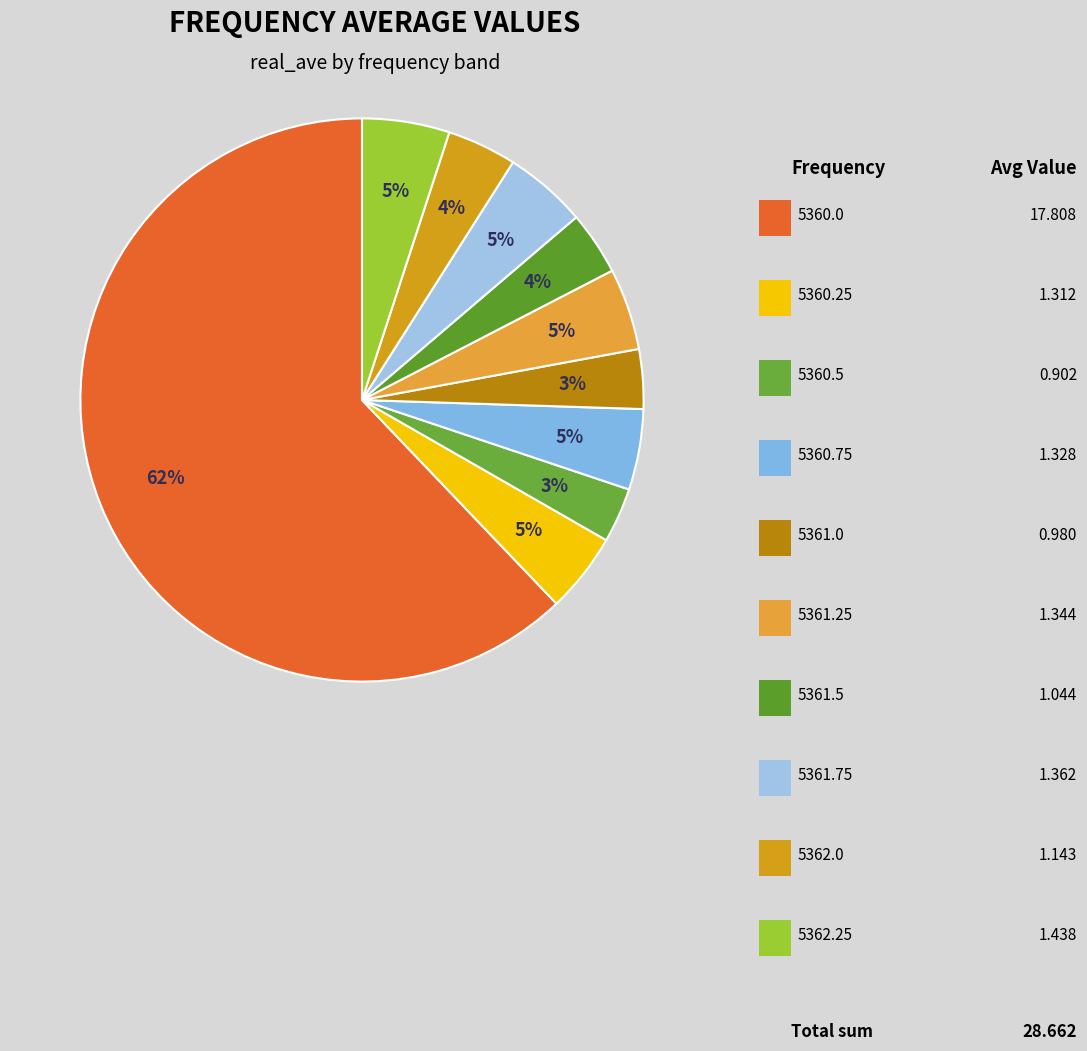

Count the number of slices in the pie.

10